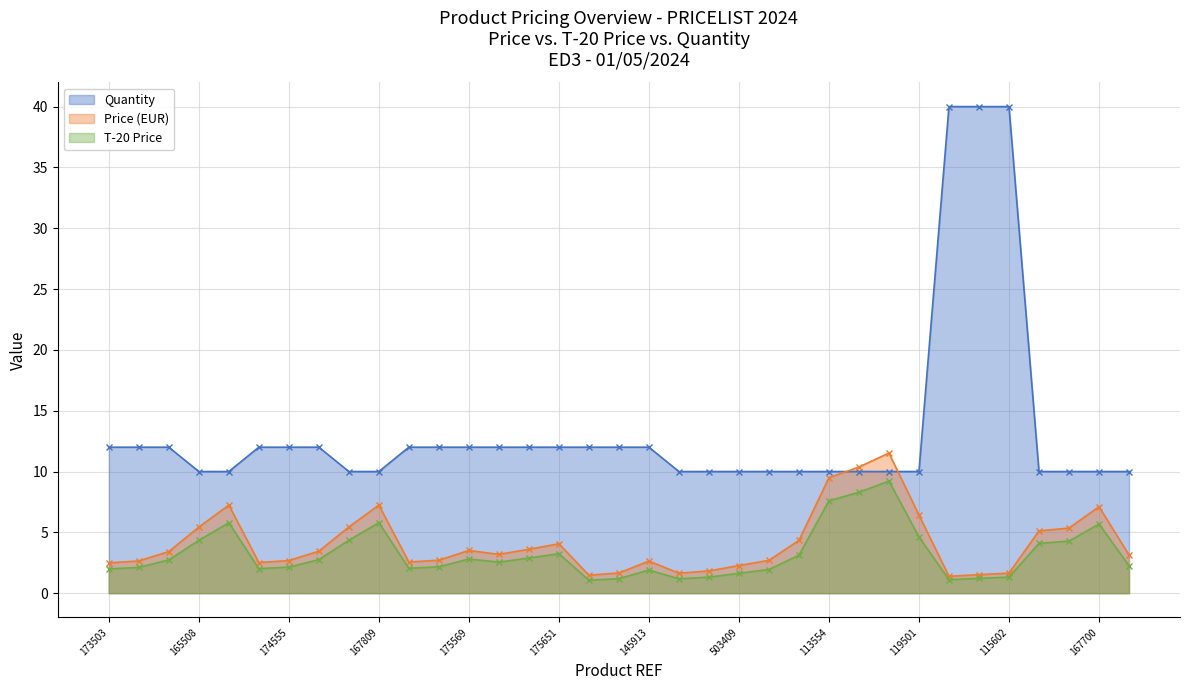

Reading left to right, list all the values displayed in this chart.

Price (EUR): 173503=2.5	174500=2.6	175507=3.4	165508=5.4	167502=7.2	173558=2.5	174555=2.7	175552=3.5	165805=5.4	167809=7.2	173565=2.6	174562=2.7	175569=3.5	173657=3.2	174654=3.6	175651=4.1	143414=1.5	144411=1.7	145913=2.6	121009=1.6	122006=1.8	503409=2.3	504406=2.7	505502=4.3	113554=9.5	114551=10.4	115558=11.5	119501=6.4	113608=1.4	114605=1.5	115602=1.6	164709=5.1	165706=5.3	167700=7.1	143506=3.1
T-20 Price: 173503=2.0	174500=2.1	175507=2.7	165508=4.3	167502=5.8	173558=2.0	174555=2.1	175552=2.8	165805=4.4	167809=5.8	173565=2.0	174562=2.2	175569=2.8	173657=2.6	174654=2.9	175651=3.2	143414=1.1	144411=1.2	145913=1.9	121009=1.2	122006=1.3	503409=1.6	504406=1.9	505502=3.1	113554=7.6	114551=8.3	115558=9.2	119501=4.6	113608=1.1	114605=1.2	115602=1.3	164709=4.1	165706=4.3	167700=5.7	143506=2.3
Quantity: 173503=12.0	174500=12.0	175507=12.0	165508=10.0	167502=10.0	173558=12.0	174555=12.0	175552=12.0	165805=10.0	167809=10.0	173565=12.0	174562=12.0	175569=12.0	173657=12.0	174654=12.0	175651=12.0	143414=12.0	144411=12.0	145913=12.0	121009=10.0	122006=10.0	503409=10.0	504406=10.0	505502=10.0	113554=10.0	114551=10.0	115558=10.0	119501=10.0	113608=40.0	114605=40.0	115602=40.0	164709=10.0	165706=10.0	167700=10.0	143506=10.0